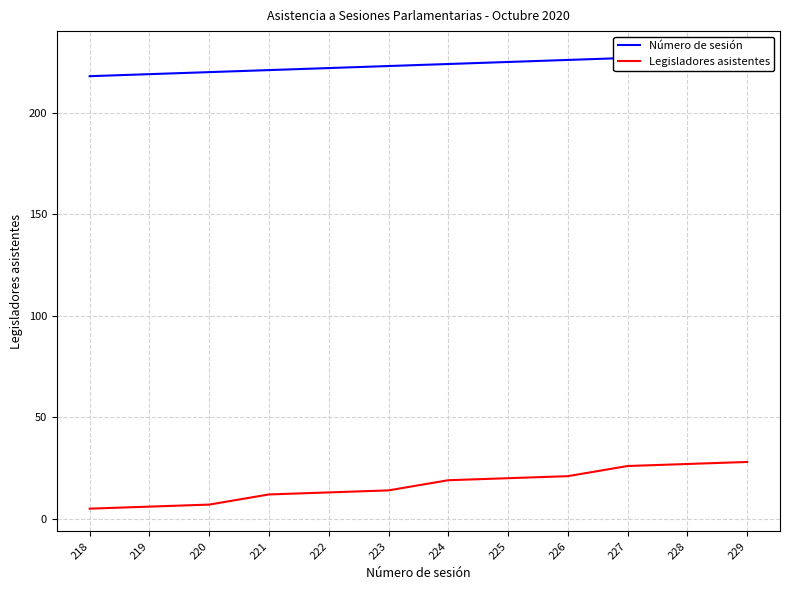

Between 226 and 227, which series saw the biggest shift?

Legisladores asistentes